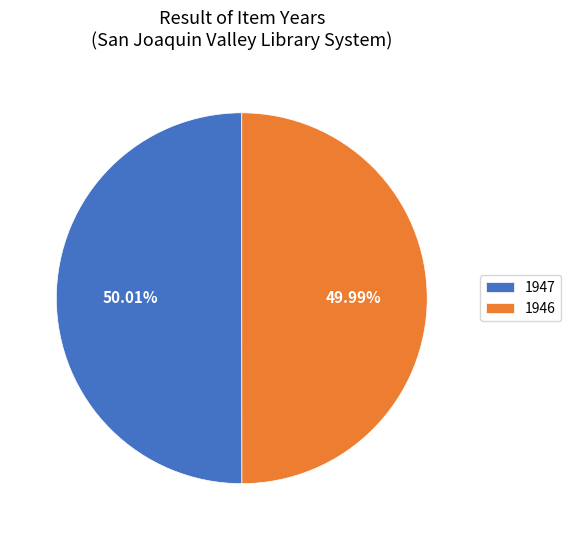

Approximately how many times larger is the value at 1947 compared to 1946?

1.0